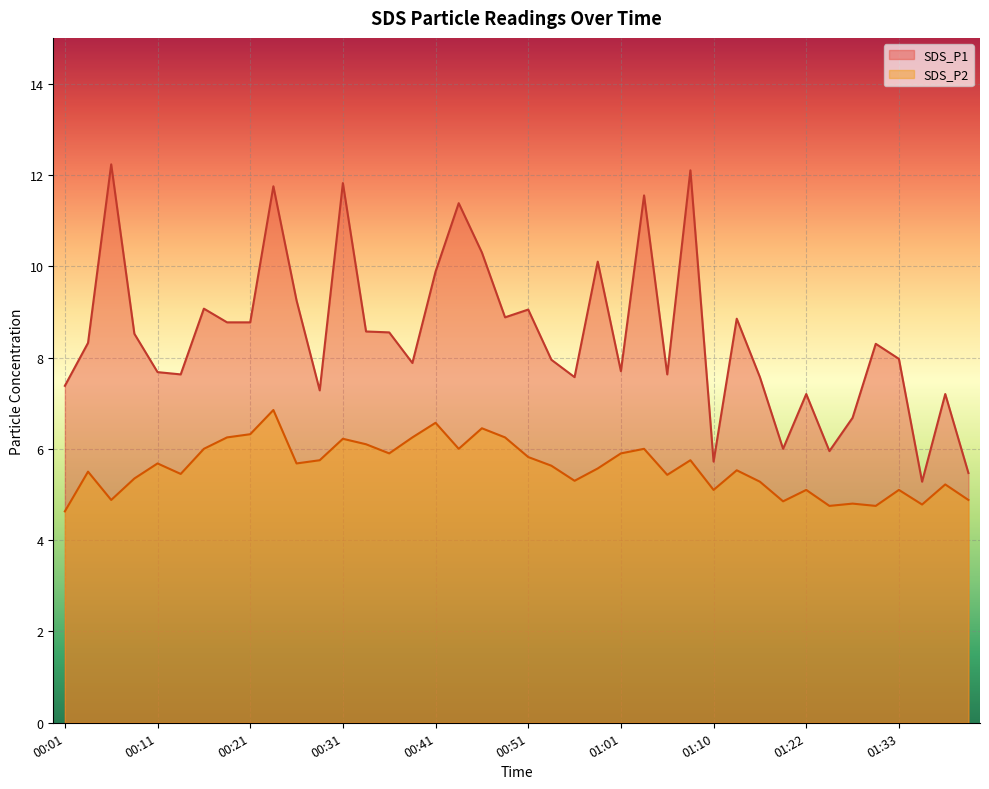

What is the smallest value displayed?

4.6